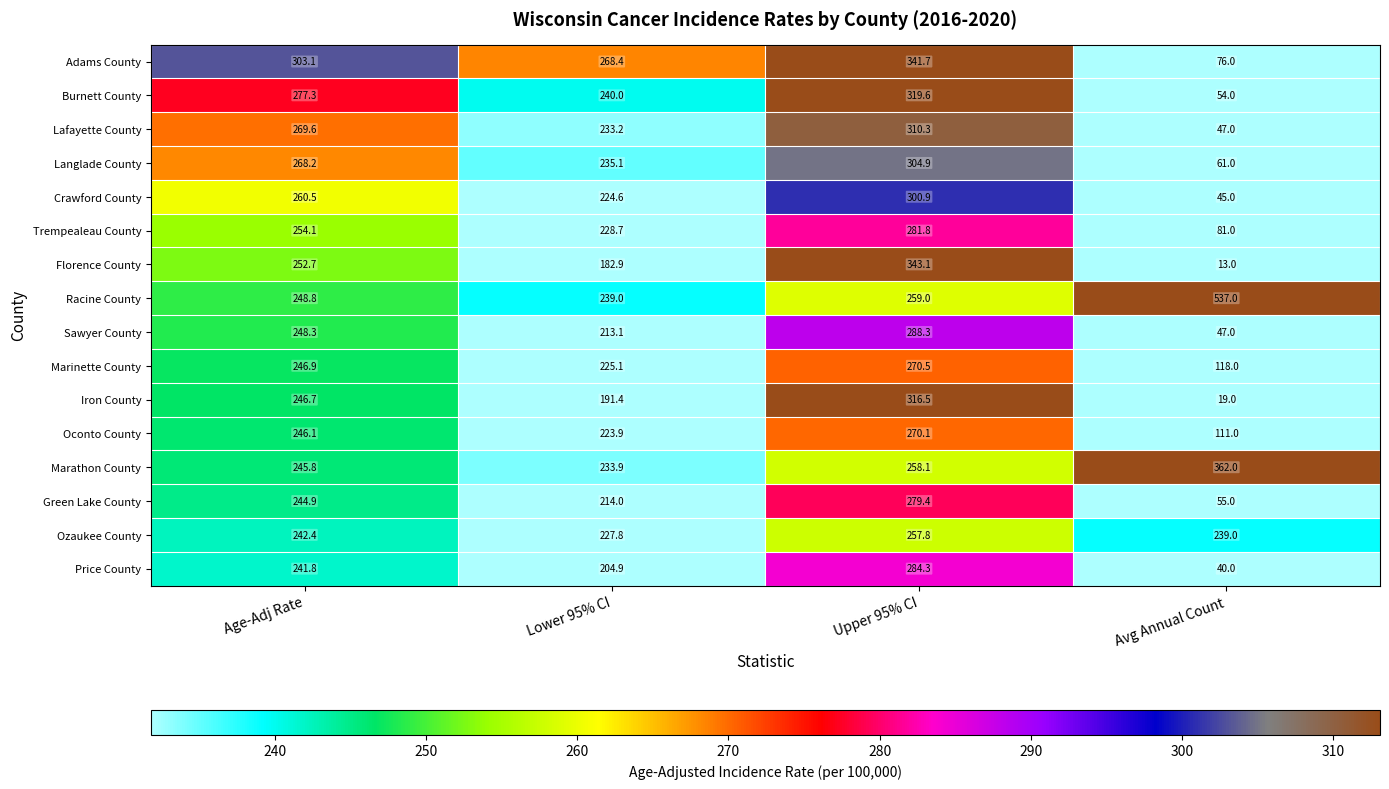

How many data points does each series have?

4